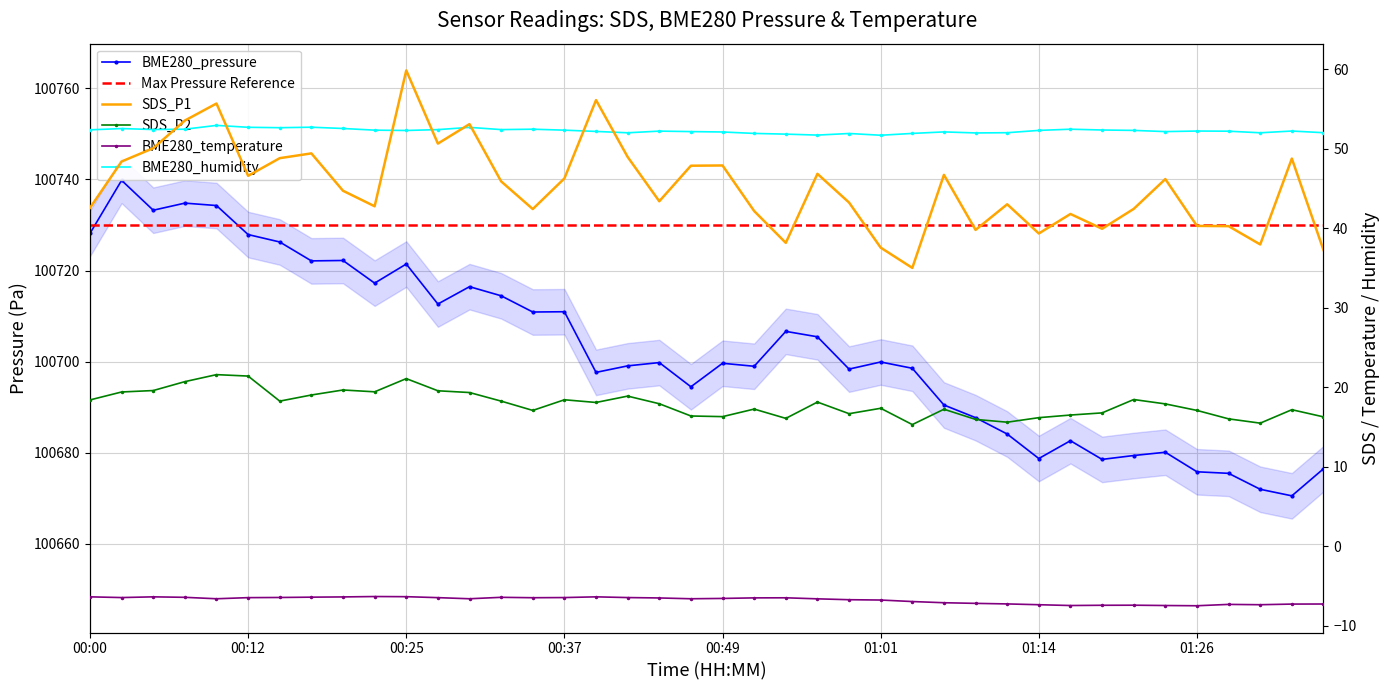

Which series has the largest range (max minus min)?

BME280_pressure